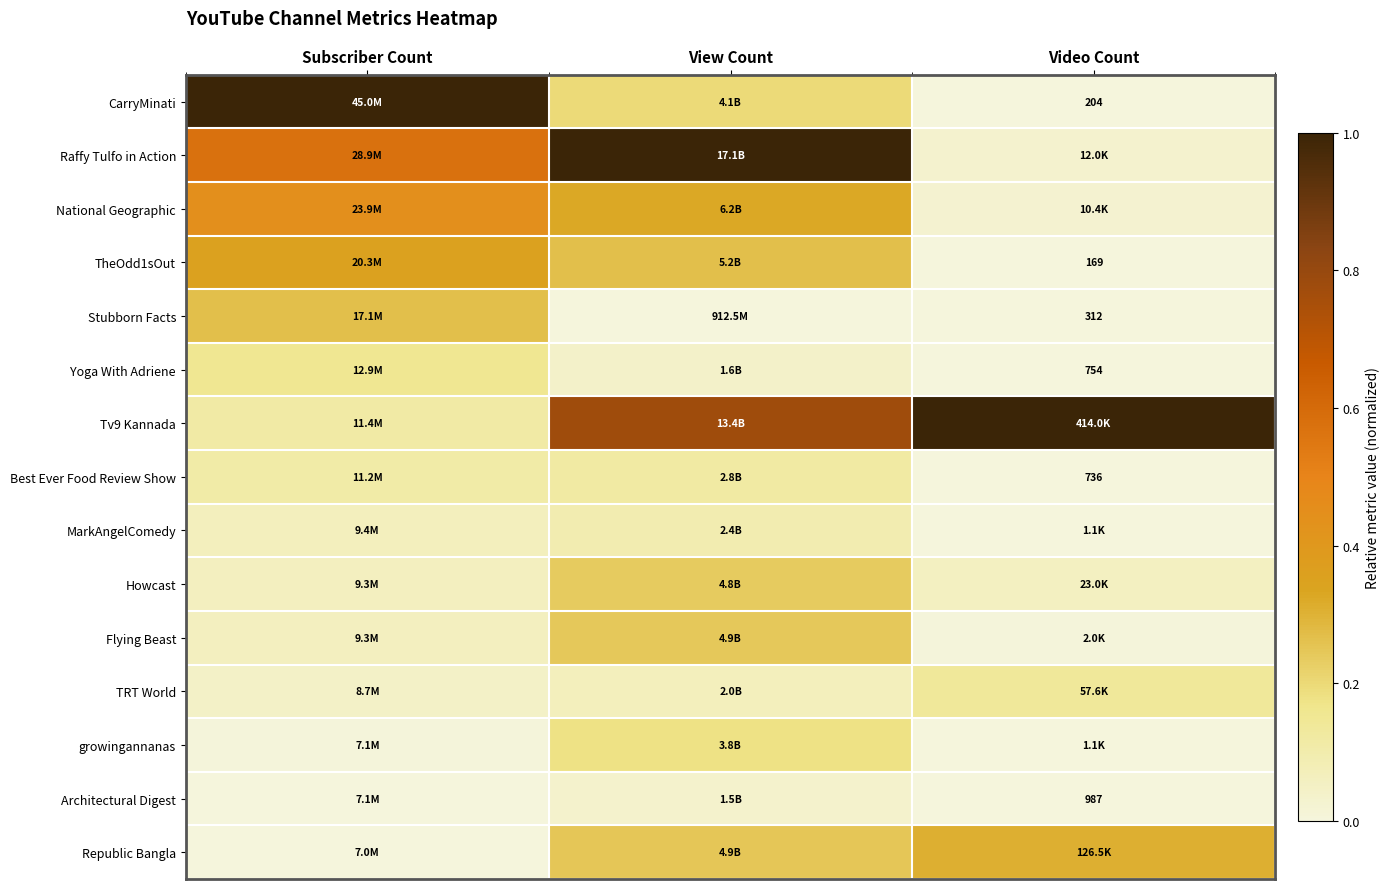

How many categories are shown in the chart?

3